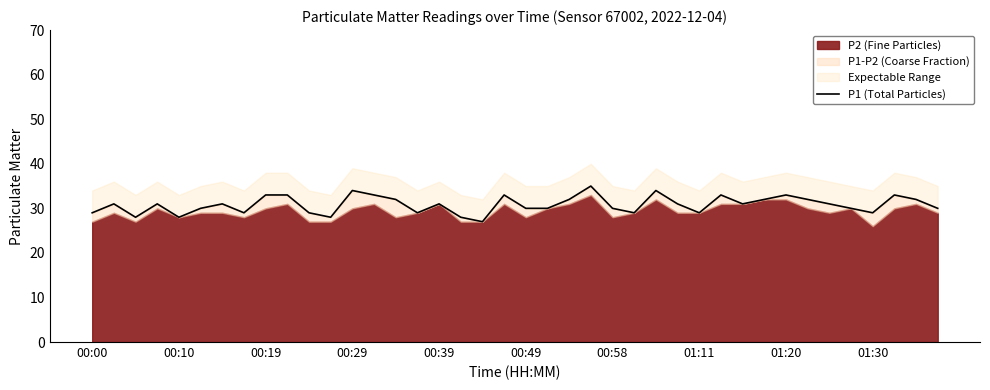

At which label is the value closest to 31?

00:10